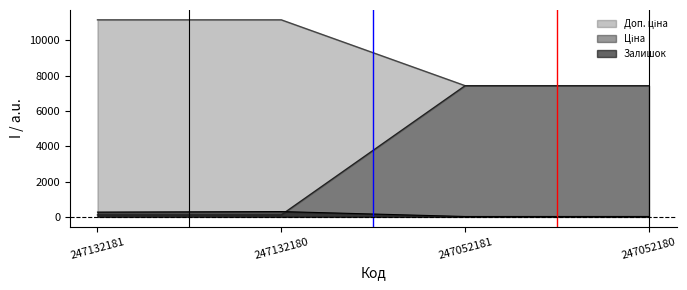

True or false: Залишок has more than 0 points higher than both neighbors.

True